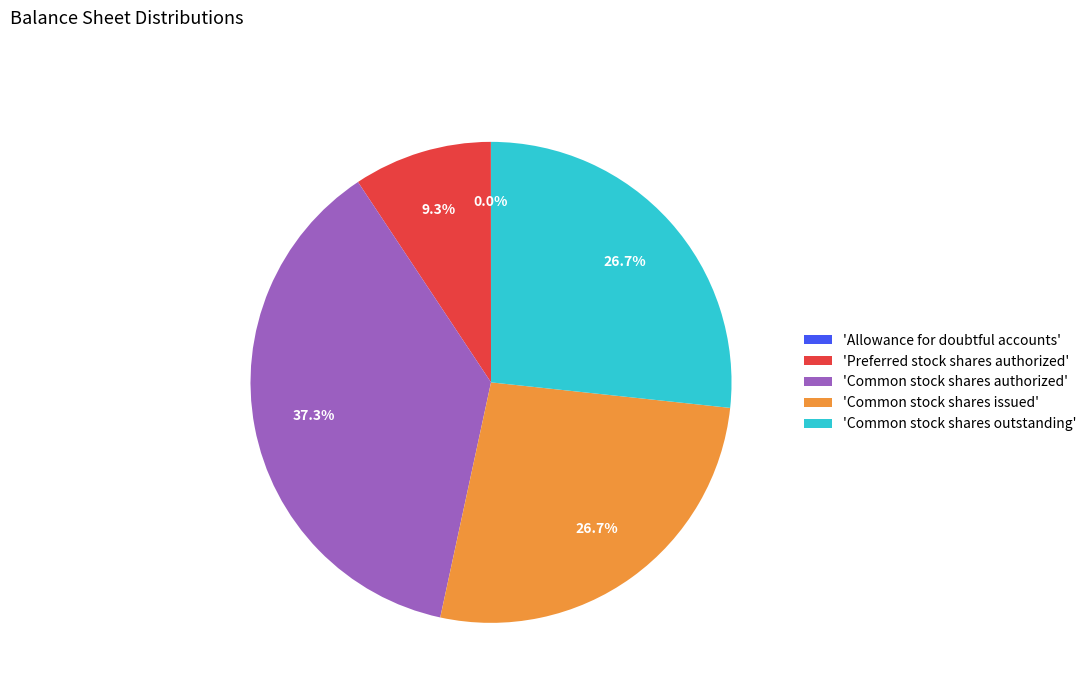

Is the sum of 'Common stock shares issued' and 'Preferred stock shares authorized' greater than half?

No